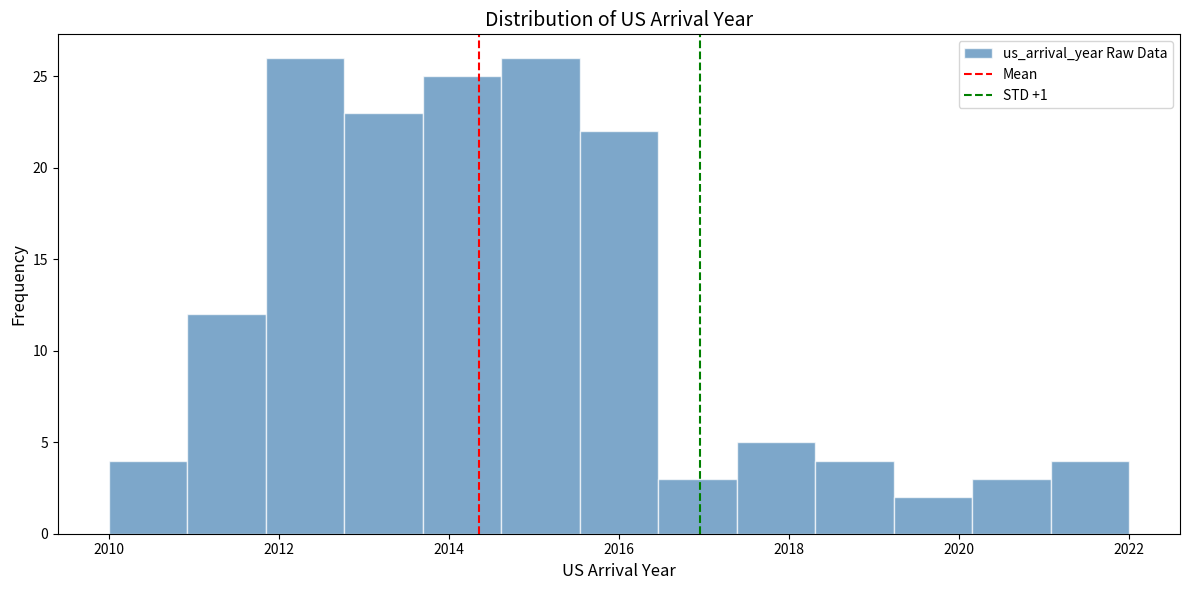

Reading left to right, list every bar in this chart as the range it spans on the x-axis followed by its height. Neither the bar edges nor the heights are printed on the chart, so give them approximately, as read against the axes.

2010.0 to 2011.0: 4
2011.0 to 2011.8: 12
2011.8 to 2012.8: 26
2012.8 to 2013.6: 23
2013.6 to 2014.6: 25
2014.6 to 2015.6: 26
2015.6 to 2016.4: 22
2016.4 to 2017.4: 3
2017.4 to 2018.4: 5
2018.4 to 2019.2: 4
2019.2 to 2020.2: 2
2020.2 to 2021.0: 3
2021.0 to 2022.0: 4